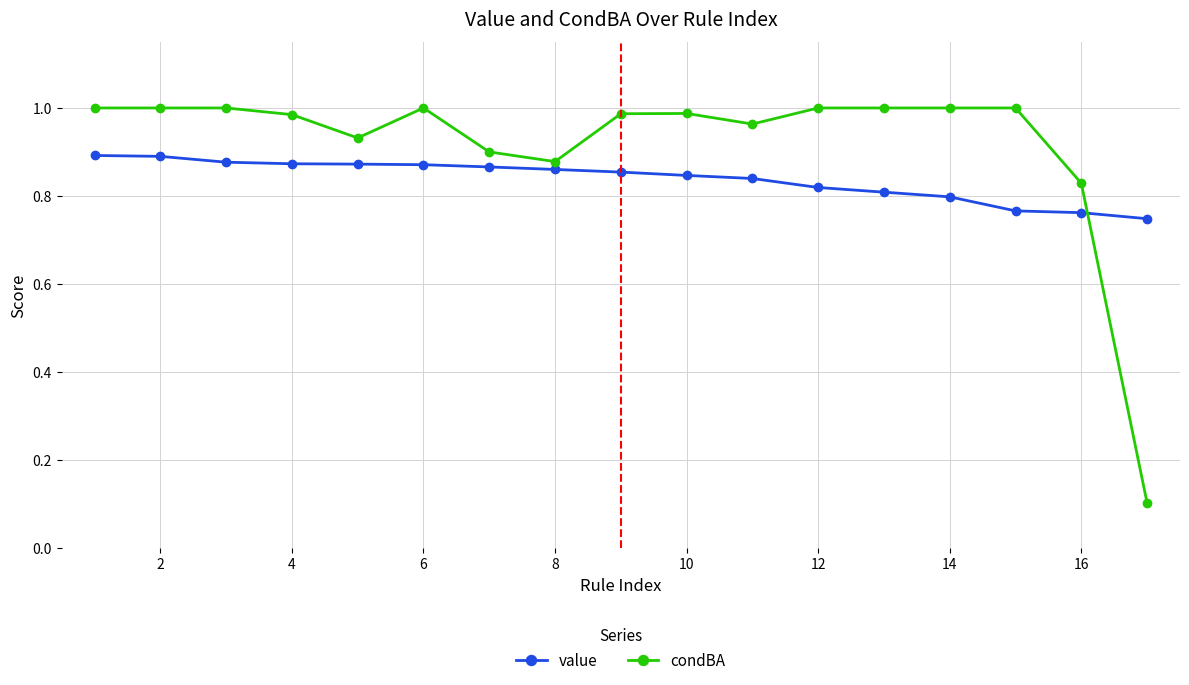

What are all the series names shown in the legend?

value, condBA